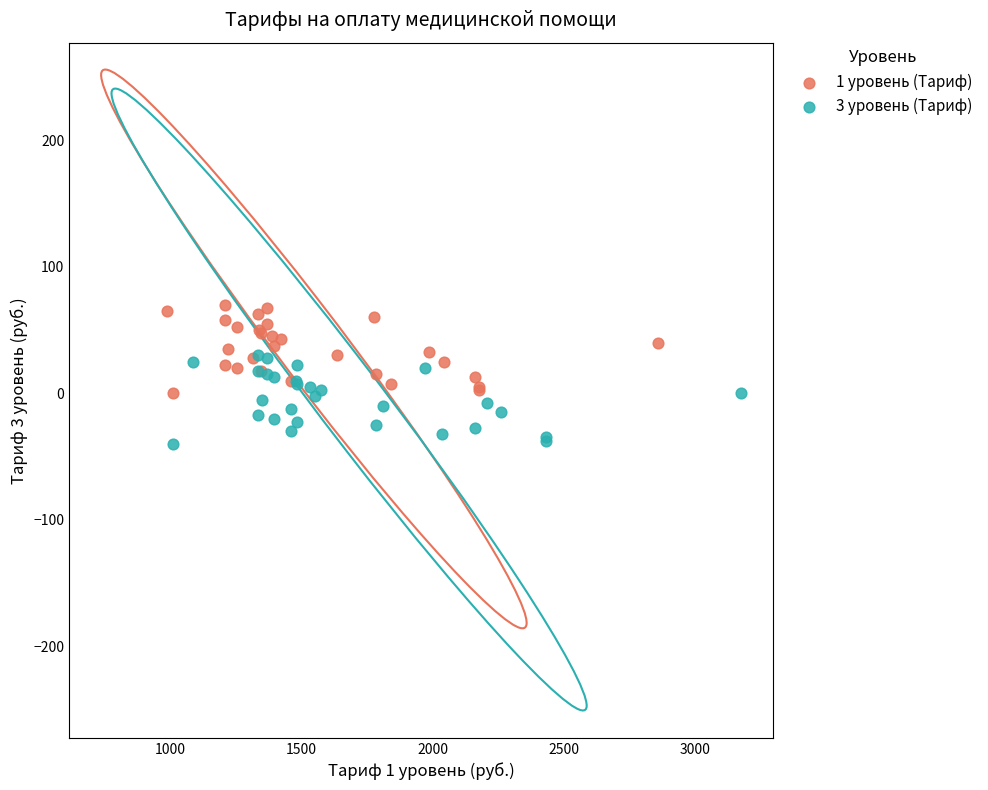

Which series reaches the minimum Y coordinate?

3 уровень (Тариф)